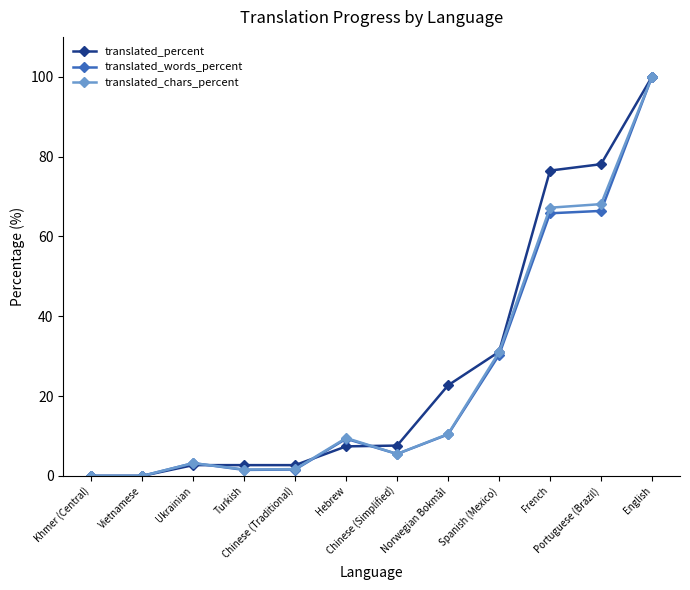

What is the difference between the translated_chars_percent values at Spanish (Mexico) and Chinese (Simplified)?

25.5